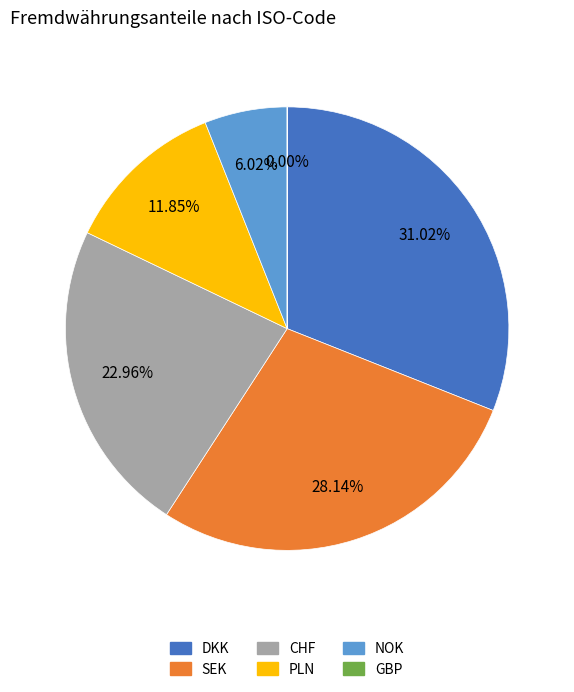

Combined, do SEK and NOK account for over 50%?

No